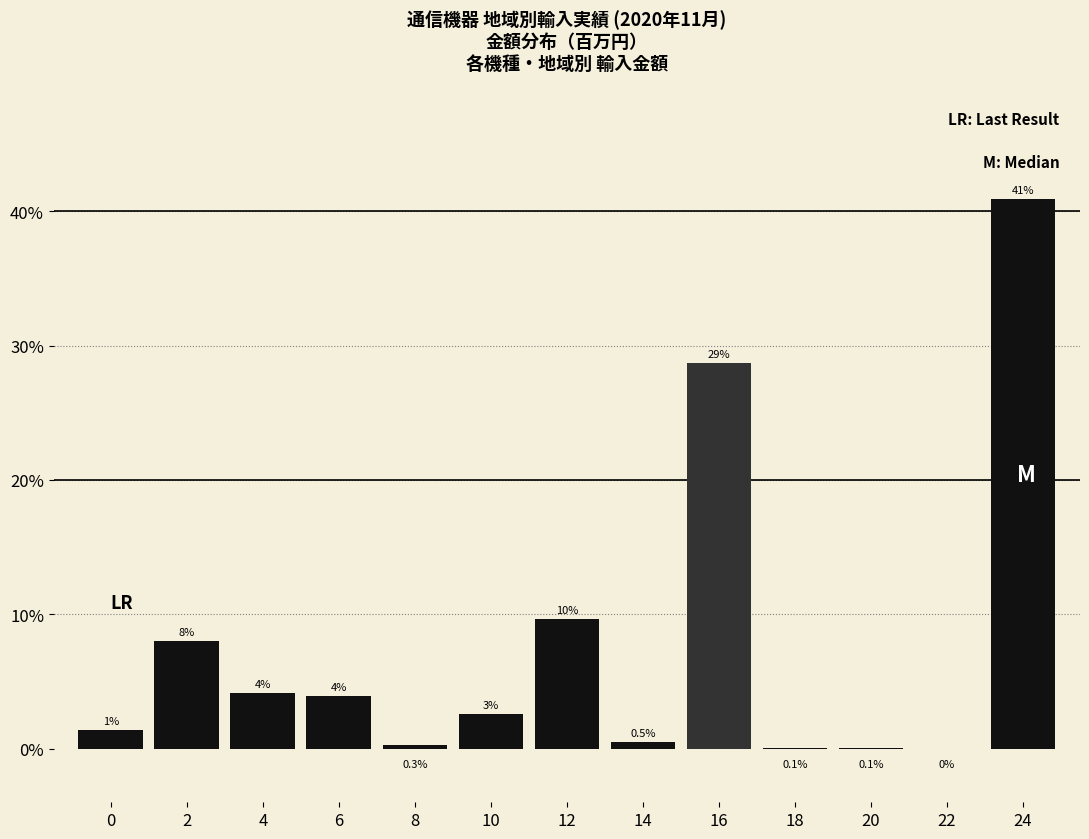

Which has a higher value, 16 or 18?

16